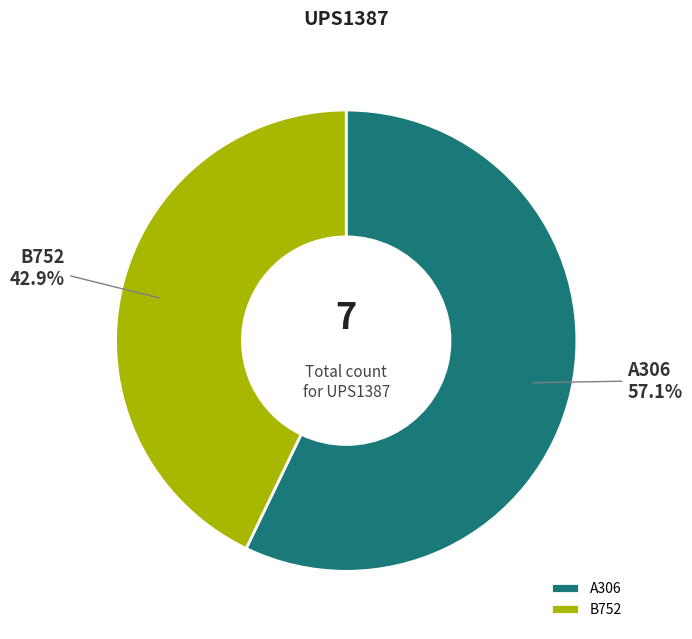

Do A306 and B752 together represent more than half of the pie?

Yes